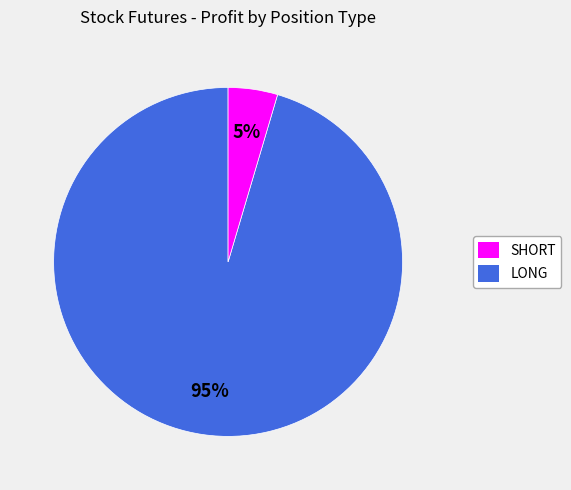

To the nearest percent, what is the average slice percentage?

50%